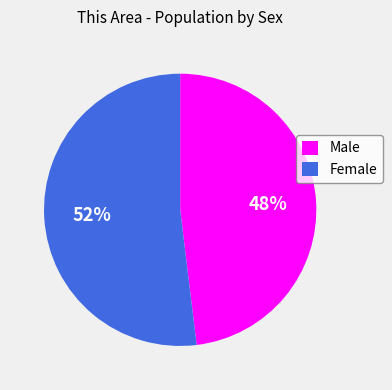

What percentage is the Male slice, to the nearest percent?

48%